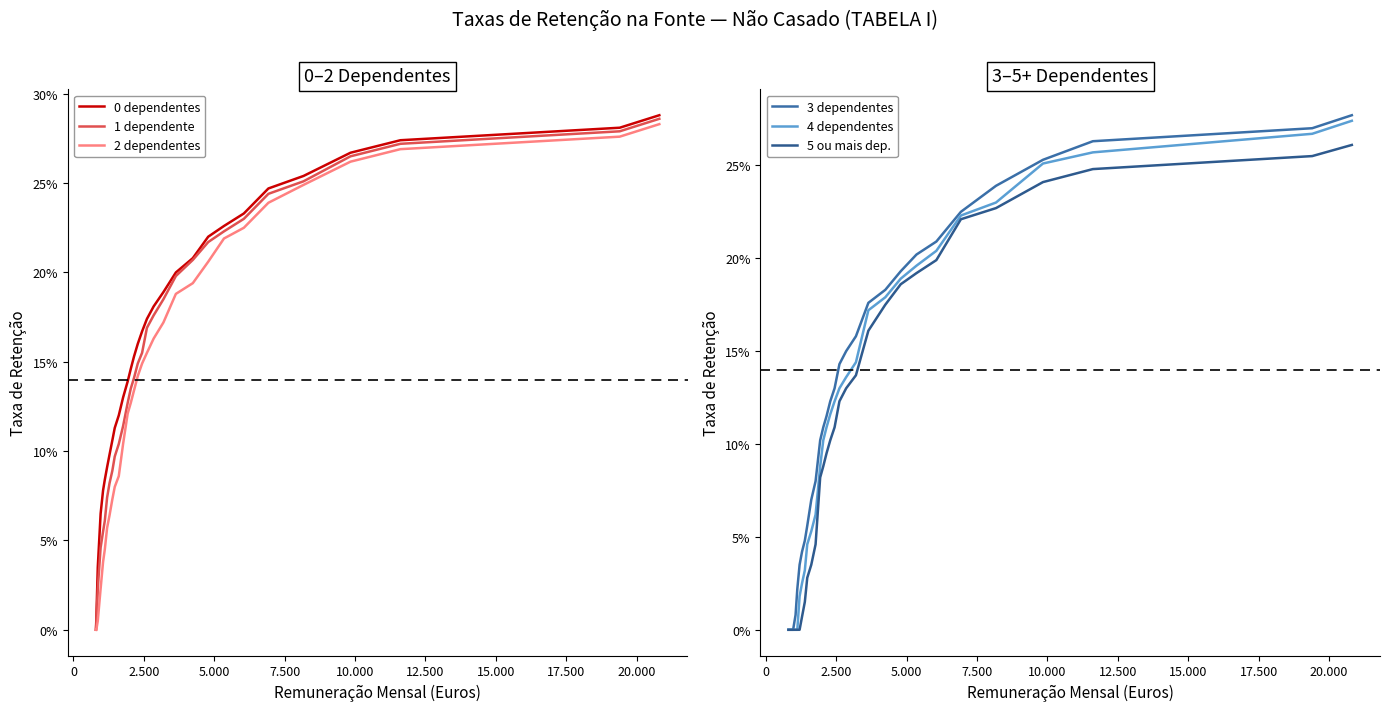

Reading right to left, extract all data points from this chart.

0 dependentes: 0.3	0.3	0.3	0.3	0.3	0.2	0.2	0.2	0.2	0.2	0.2	0.2	0.2	0.2	0.2	0.2	0.2	0.1	0.1	0.1	0.1	0.1	0.1	0.1	0.1	0.1	0.1	0.1	0.0	0.0	0.0
1 dependente: 0.3	0.3	0.3	0.3	0.3	0.2	0.2	0.2	0.2	0.2	0.2	0.2	0.2	0.2	0.2	0.1	0.1	0.1	0.1	0.1	0.1	0.1	0.1	0.1	0.1	0.1	0.1	0.0	0.0	0.0	0.0
2 dependentes: 0.3	0.3	0.3	0.3	0.2	0.2	0.2	0.2	0.2	0.2	0.2	0.2	0.2	0.2	0.1	0.1	0.1	0.1	0.1	0.1	0.1	0.1	0.1	0.1	0.1	0.0	0.0	0.0	0.0	0.0	0.0
3 dependentes: 0.3	0.3	0.3	0.3	0.2	0.2	0.2	0.2	0.2	0.2	0.2	0.2	0.1	0.1	0.1	0.1	0.1	0.1	0.1	0.1	0.1	0.1	0.0	0.0	0.0	0.0	0.0	0.0	0.0	0.0	0.0
4 dependentes: 0.3	0.3	0.3	0.3	0.2	0.2	0.2	0.2	0.2	0.2	0.2	0.1	0.1	0.1	0.1	0.1	0.1	0.1	0.1	0.1	0.1	0.0	0.0	0.0	0.0	0.0	0.0	0.0	0.0	0.0	0.0
5 ou mais dep.: 0.3	0.3	0.2	0.2	0.2	0.2	0.2	0.2	0.2	0.2	0.2	0.1	0.1	0.1	0.1	0.1	0.1	0.1	0.1	0.0	0.0	0.0	0.0	0.0	0.0	0.0	0.0	0.0	0.0	0.0	0.0